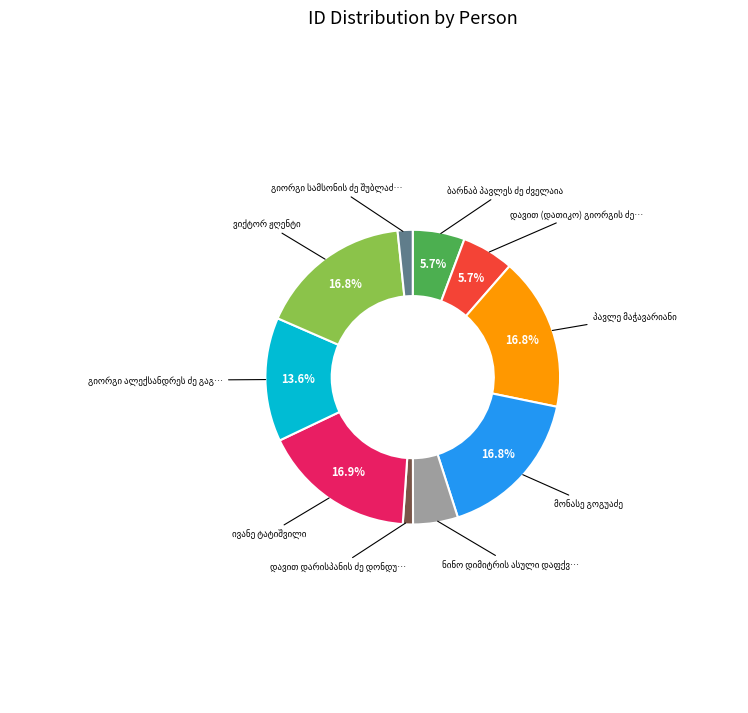

Is there a majority slice in this chart?

No